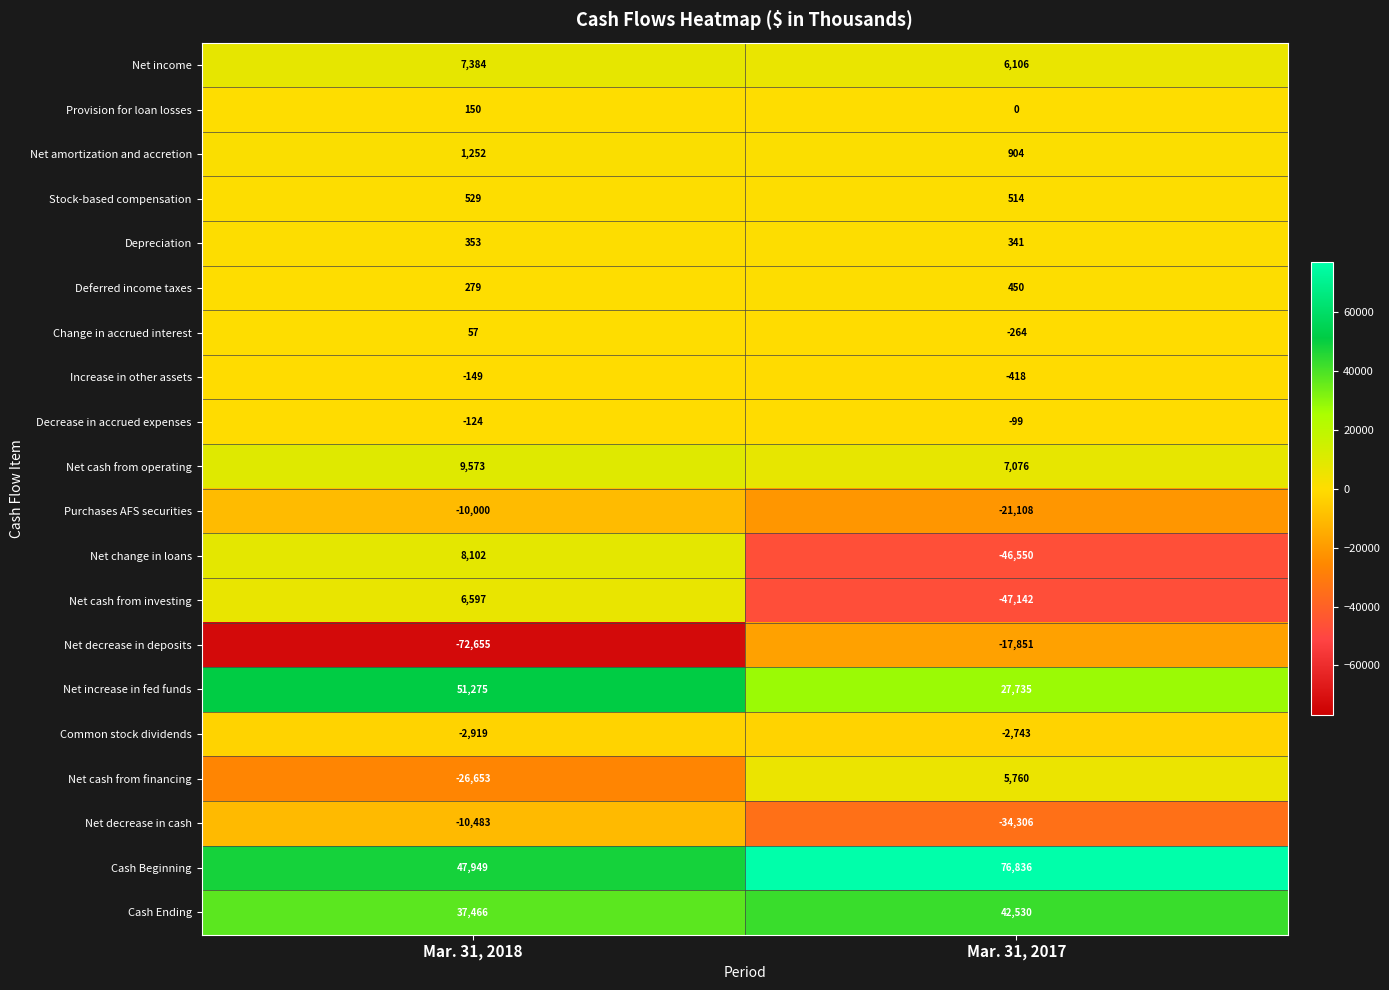

At which label does Provision for loan losses reach its peak?

Mar. 31, 2018